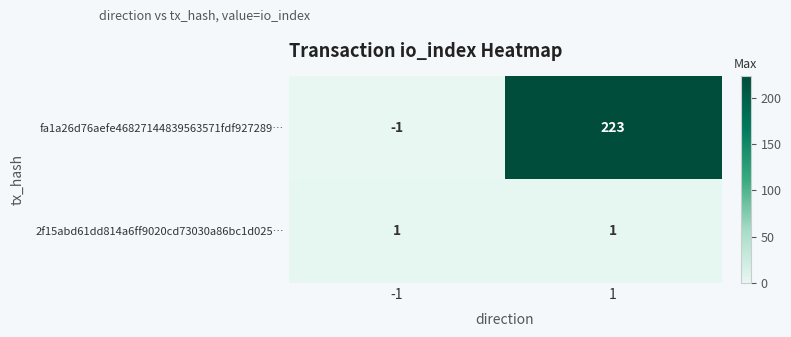

True or false: 2f15abd61dd814a6ff9020cd73030a86bc1d025… has a value of 1 at -1.

True